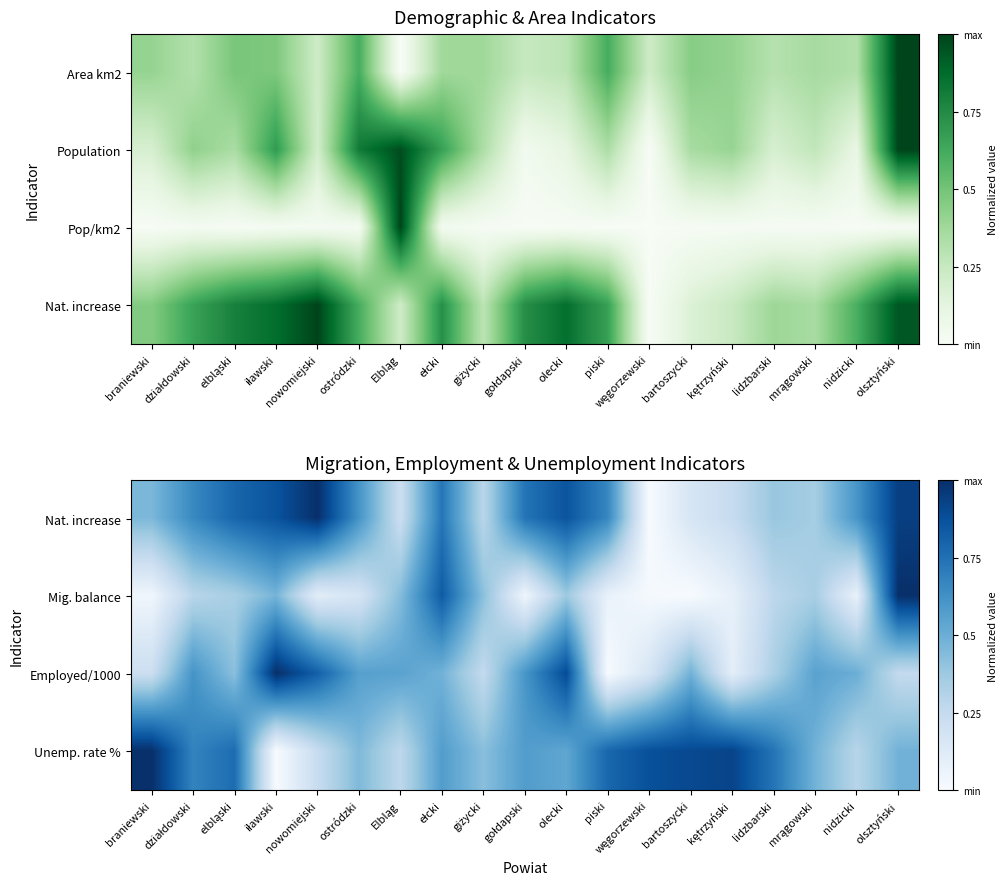

At how many categories does at least one series exceed 0?

19